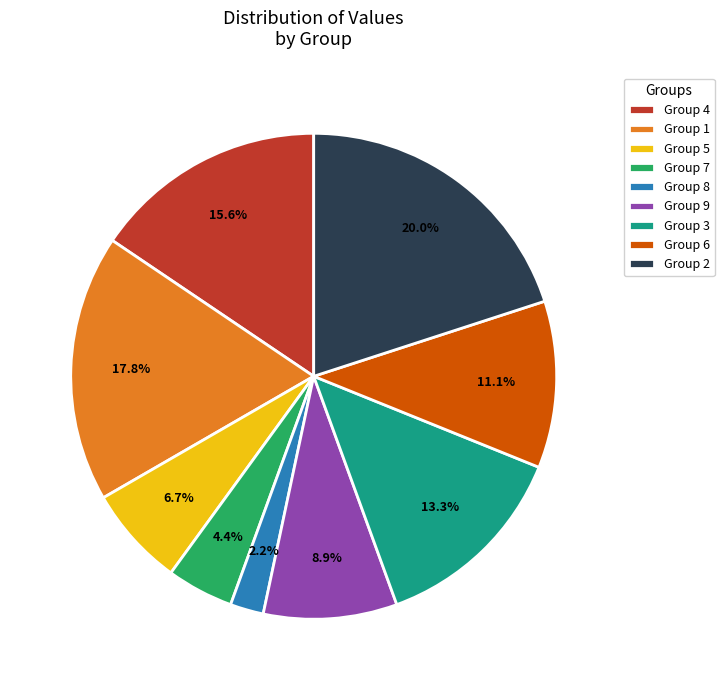

What is the total percentage of Group 9 and Group 7?

13.3%